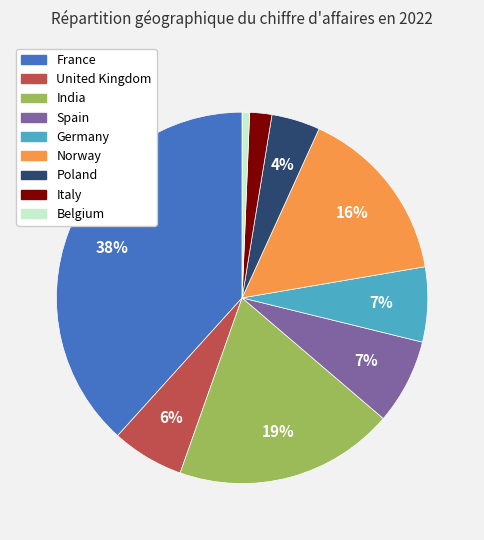

Is there any slice that represents more than half of the pie?

No